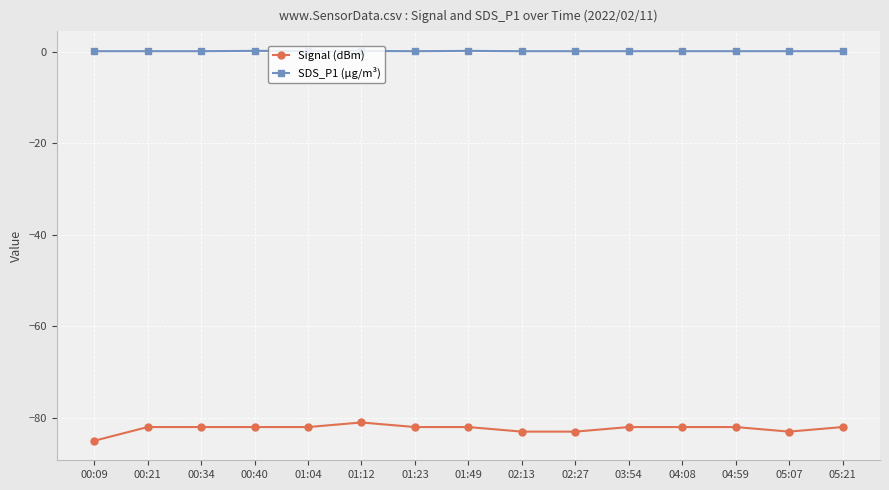

What is the sum of all SDS_P1 (µg/m³) values?

1.7